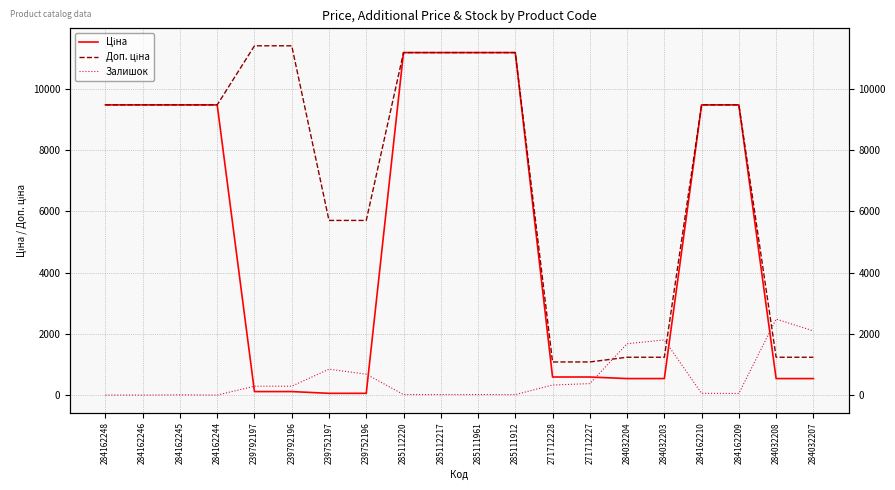

How many interior local peaks does the Залишок series have?

4